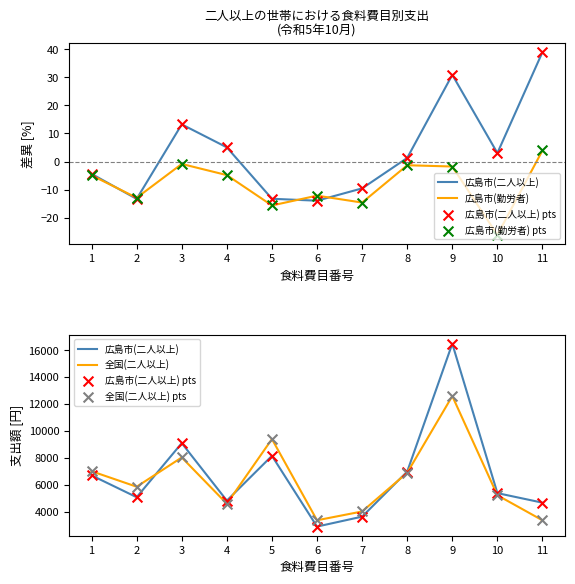

Which series contains the lowest Y value?

広島市(勤労者)